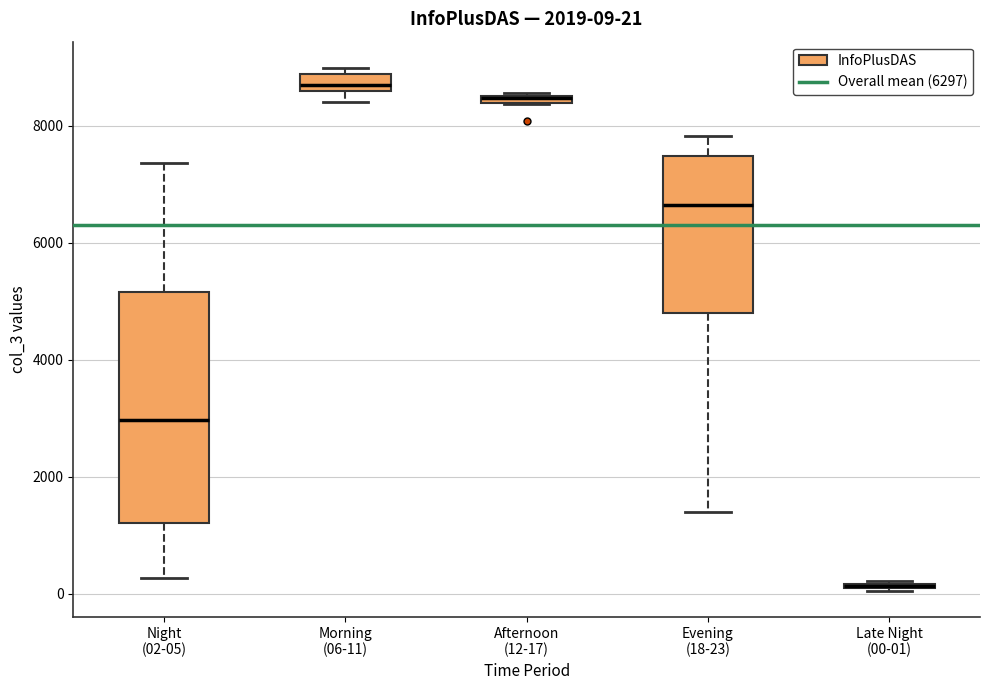

Comparing the boxes themselves (not the whiskers), which one is the tallest?

Night (02-05)